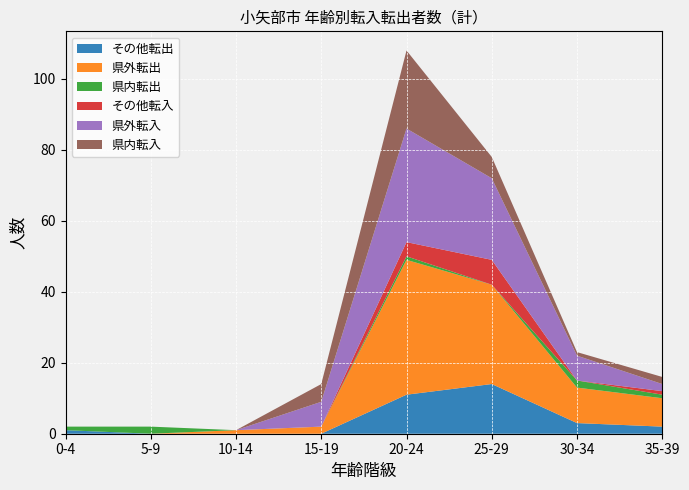

Reading left to right, extract all data points from this chart.

その他転出: 1	0	0	0	11	14	3	2
県外転出: 0	0	1	2	38	28	10	8
県内転出: 1	2	0	0	1	0	2	1
その他転入: 0	0	0	0	4	7	0	1
県外転入: 0	0	0	7	32	23	7	2
県内転入: 0	0	0	5	22	6	1	2